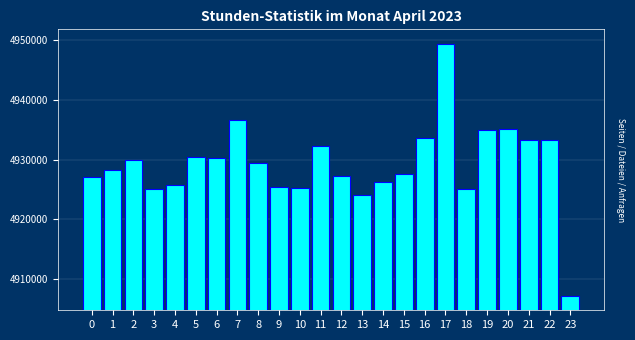

What is the difference between the maximum and minimum values?

42182.0